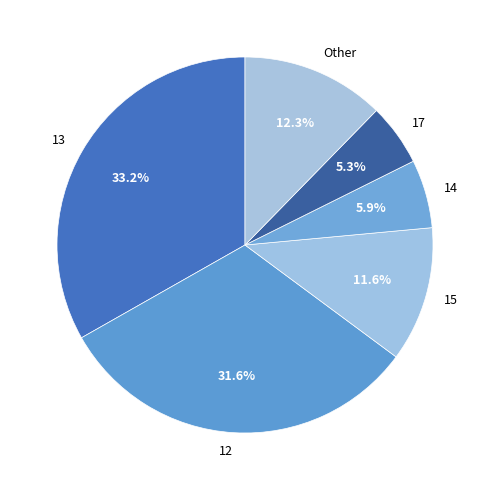

Do 12 and 13 together represent more than half of the pie?

Yes